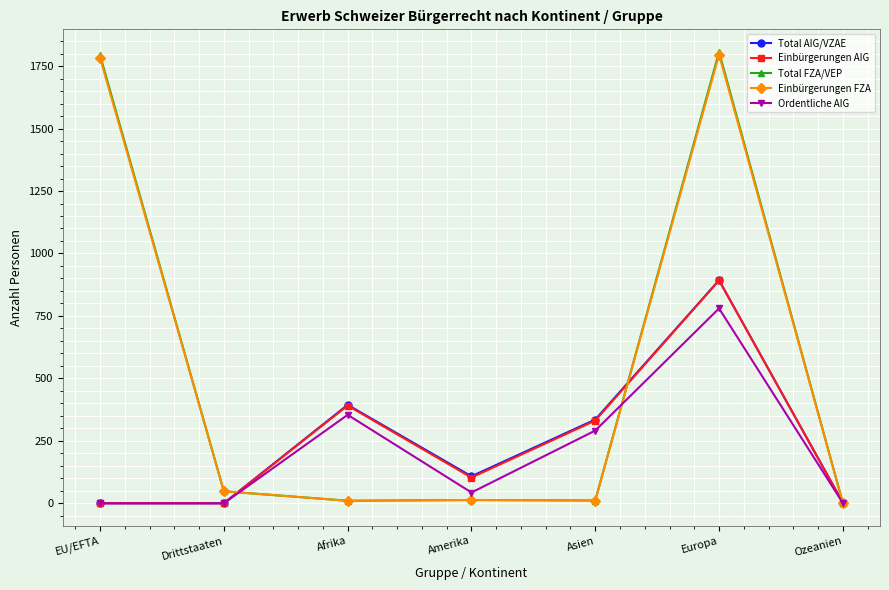

How many data points does each series have?

7